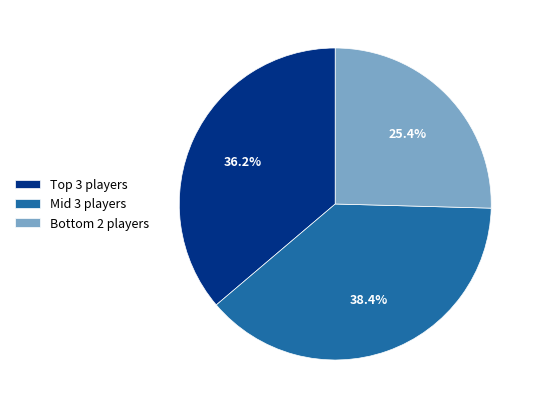

Does any single category account for the majority?

No